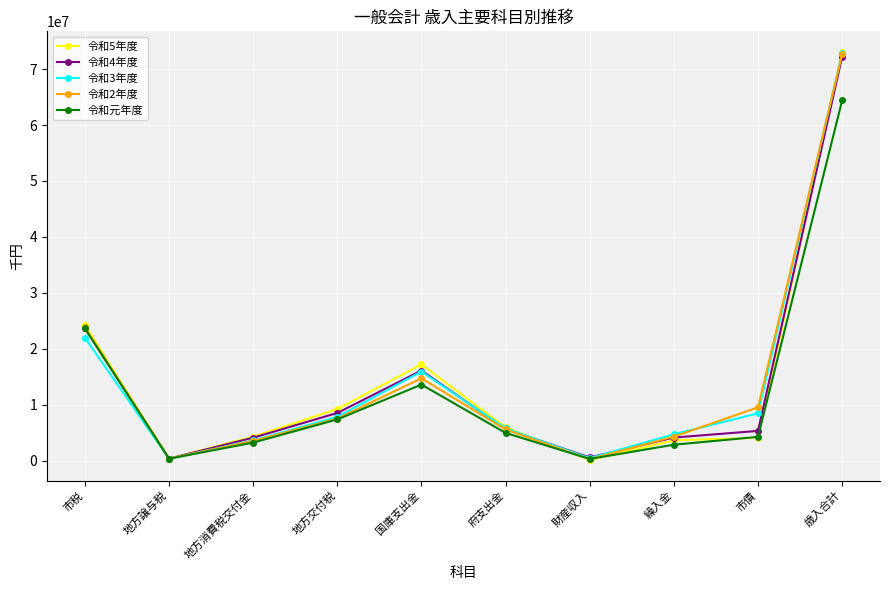

What is the highest value of the 令和元年度 series?

64400000